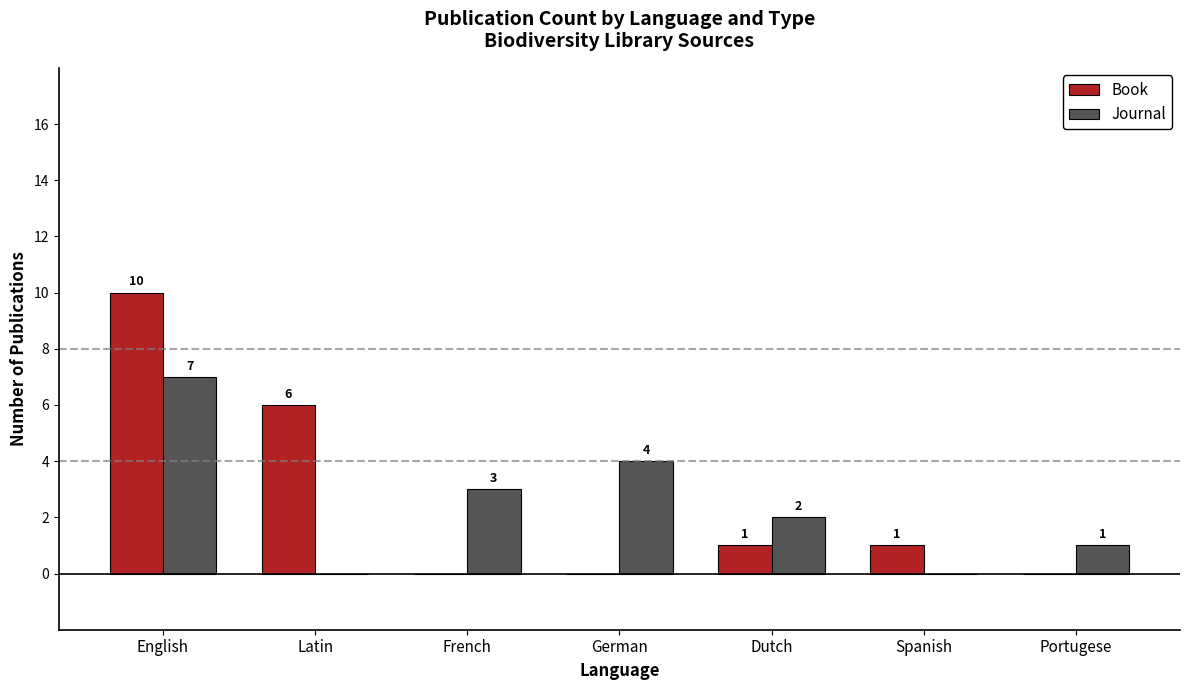

How many distinct data groups are displayed?

2